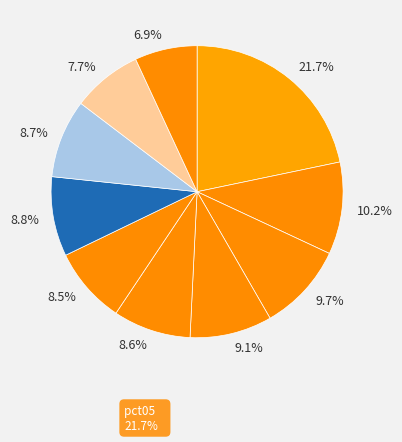

How many segments does this pie chart have?

10